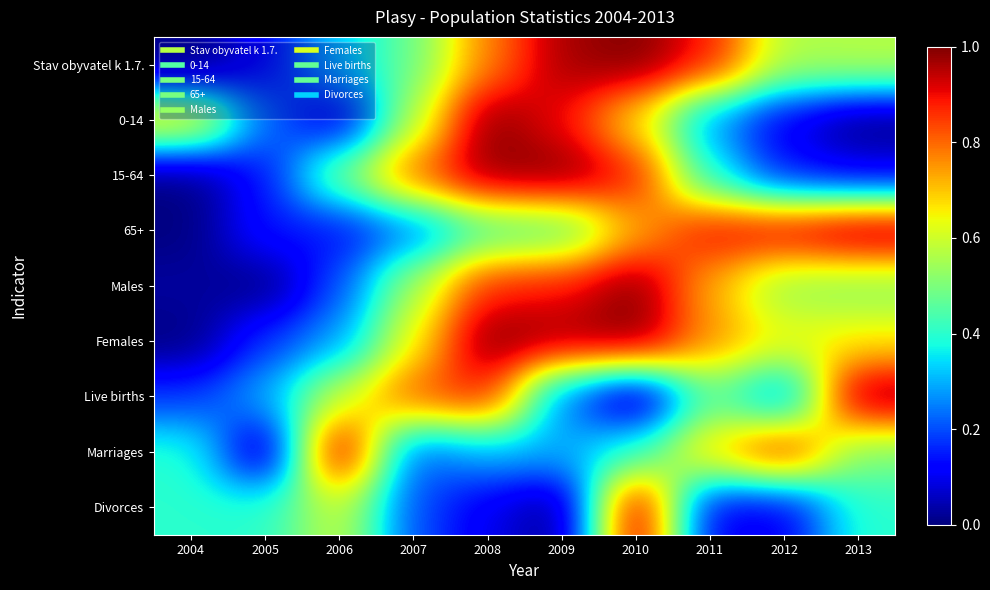

What is the total value across all series at 2009?

5.7